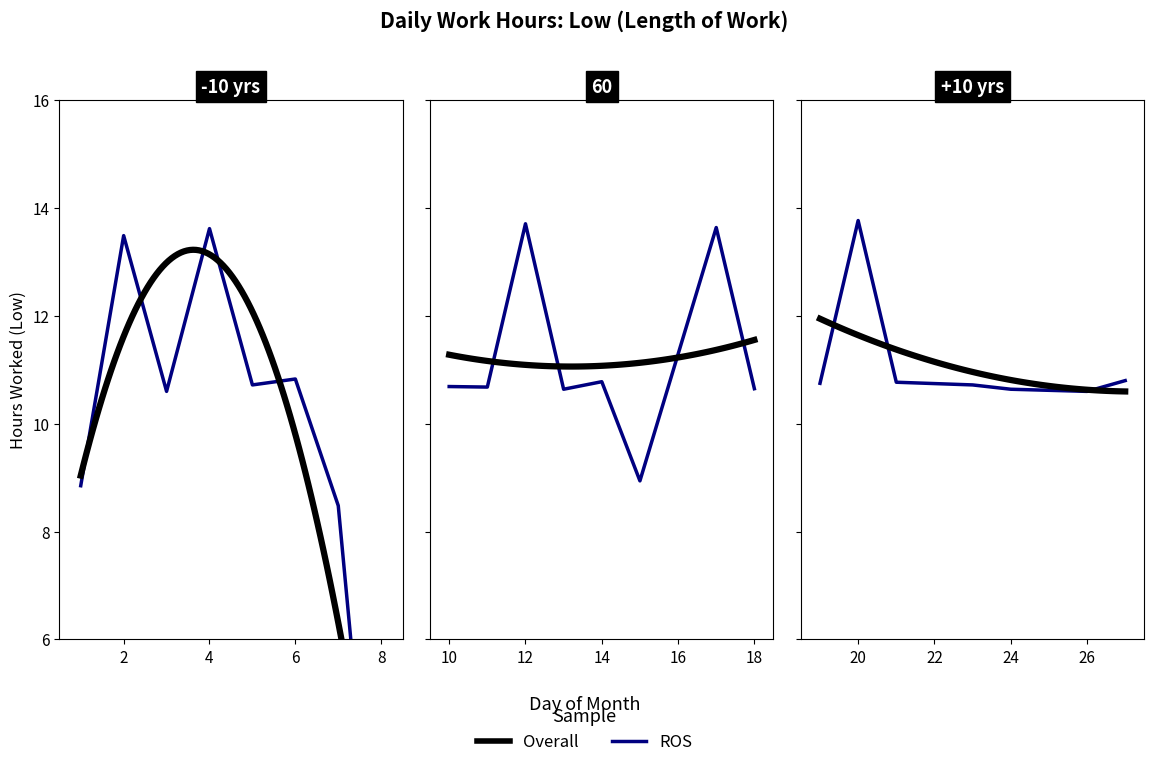

How many points are higher than both their immediate neighbors (excluding endpoints)?

8